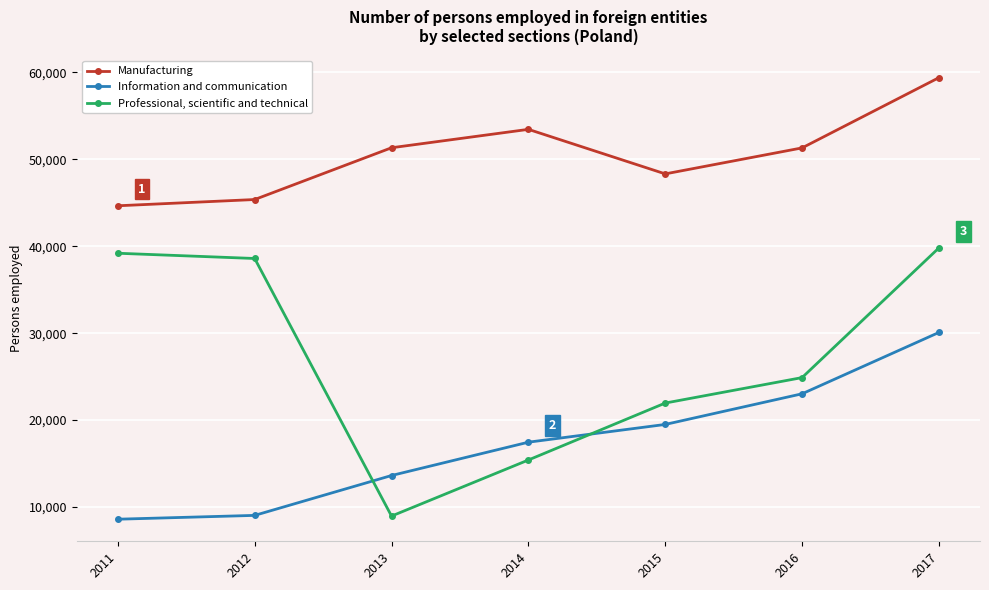

At which label is Professional, scientific and technical closest to 24380?

2016